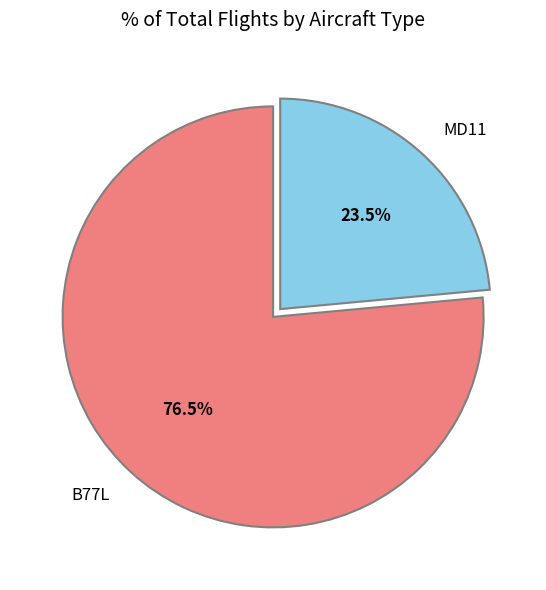

What is the smallest slice in the pie chart?

MD11